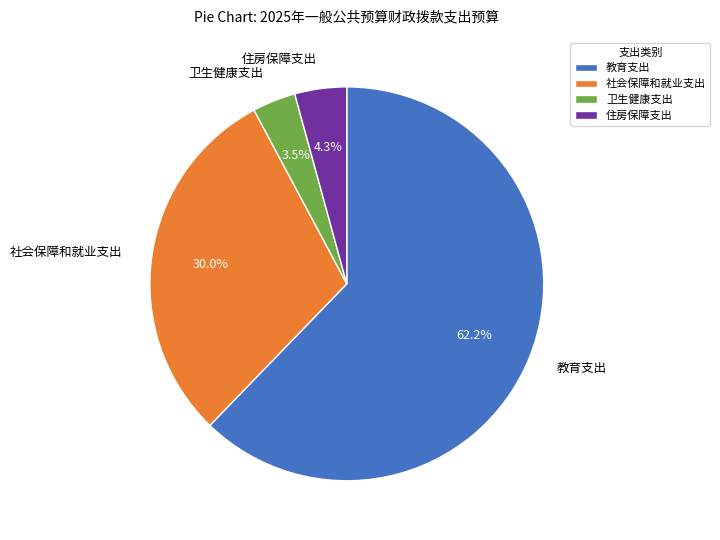

To the nearest percent, what is the average slice percentage?

25%